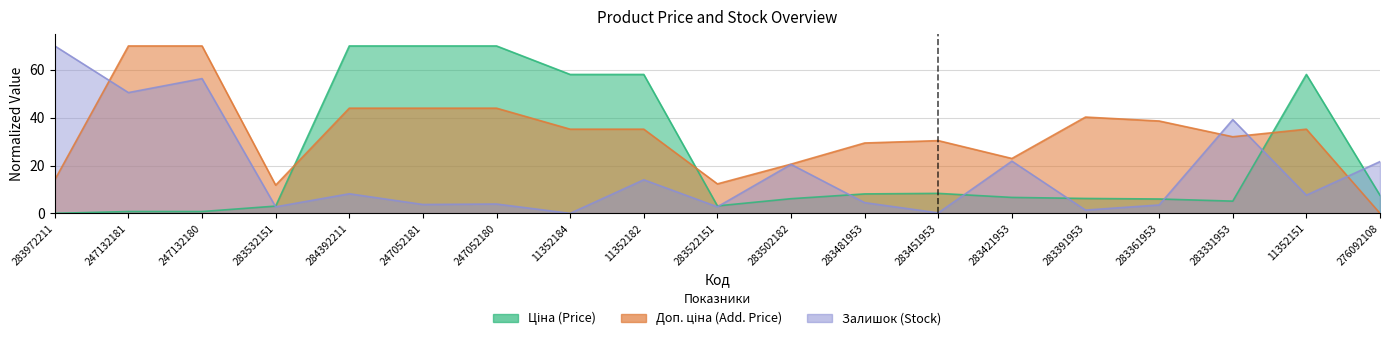

Does the chart display data point markers on the line(s)?

No